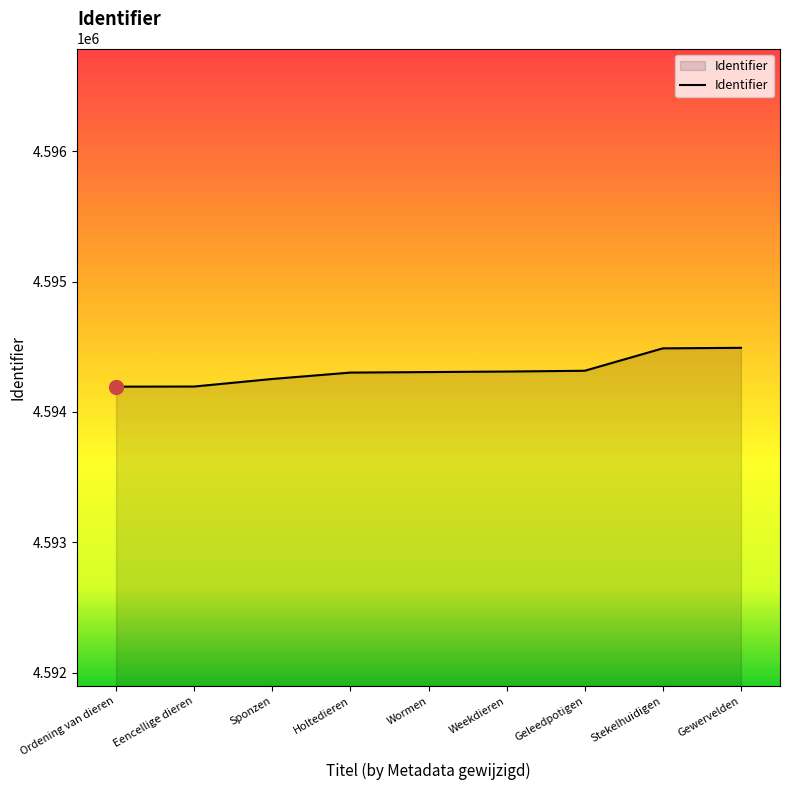

Which has a higher value, Gewervelden or Geleedpotigen?

Gewervelden